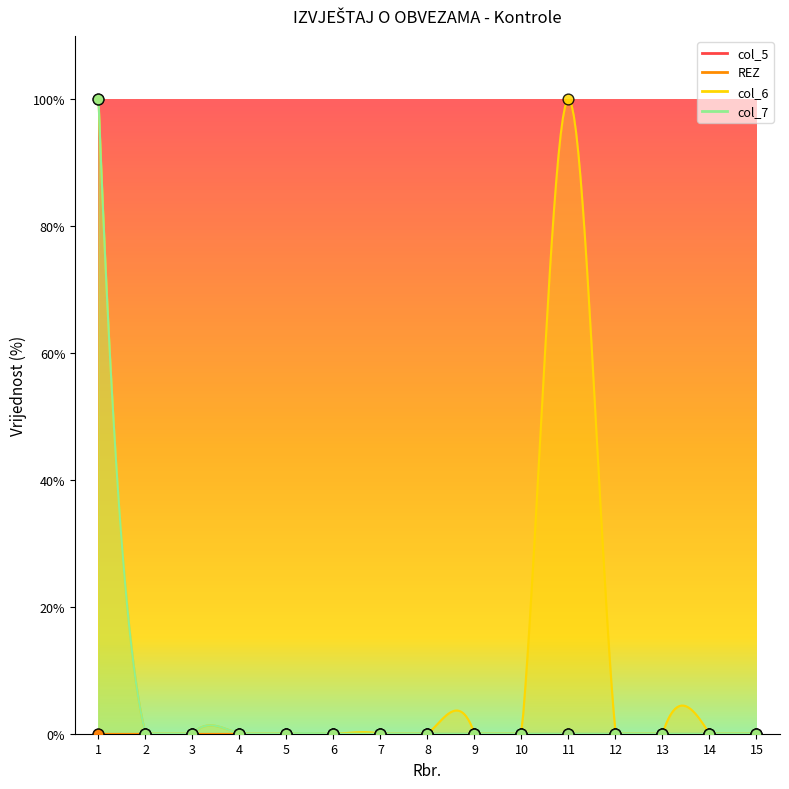

Which series has the largest total across all categories?

col_6